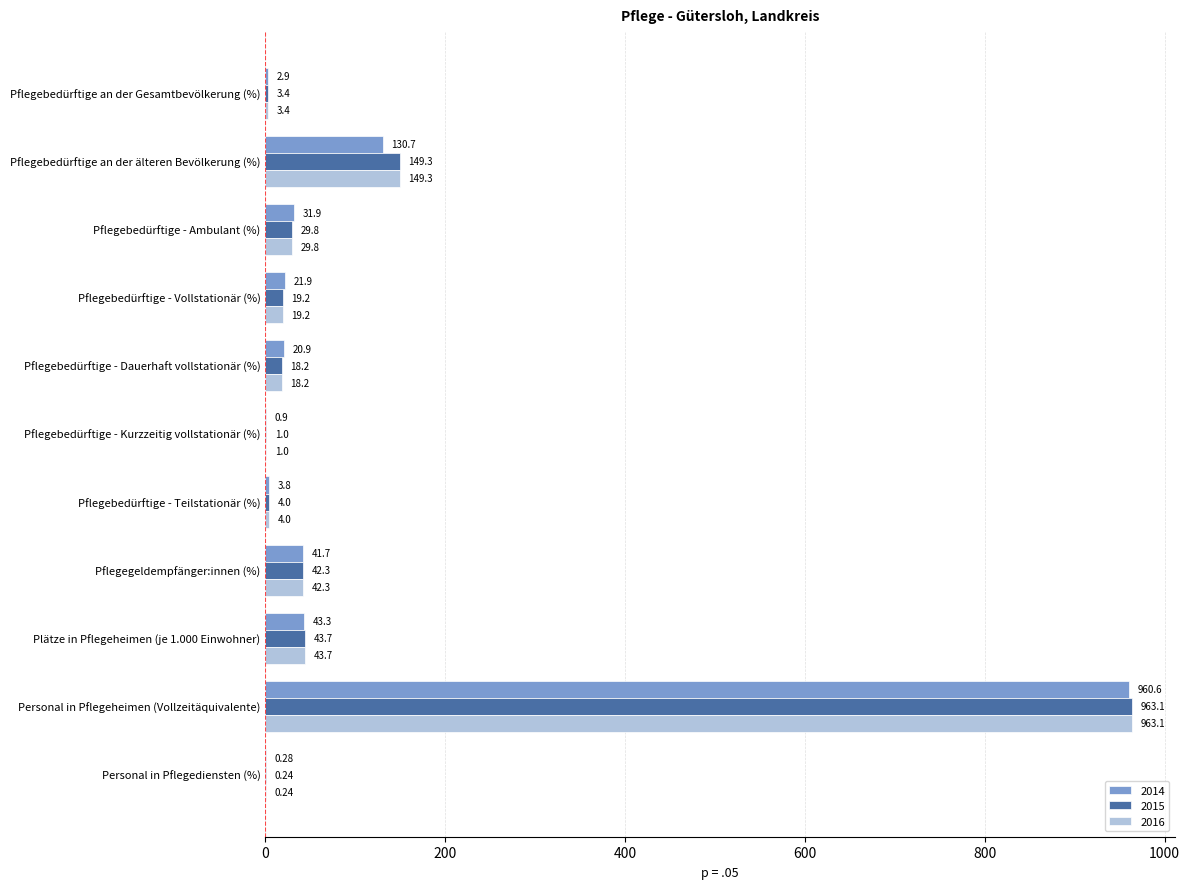

Between Pflegebedürftige - Ambulant (%) and Pflegebedürftige - Teilstationär (%), which series saw the biggest shift?

2014